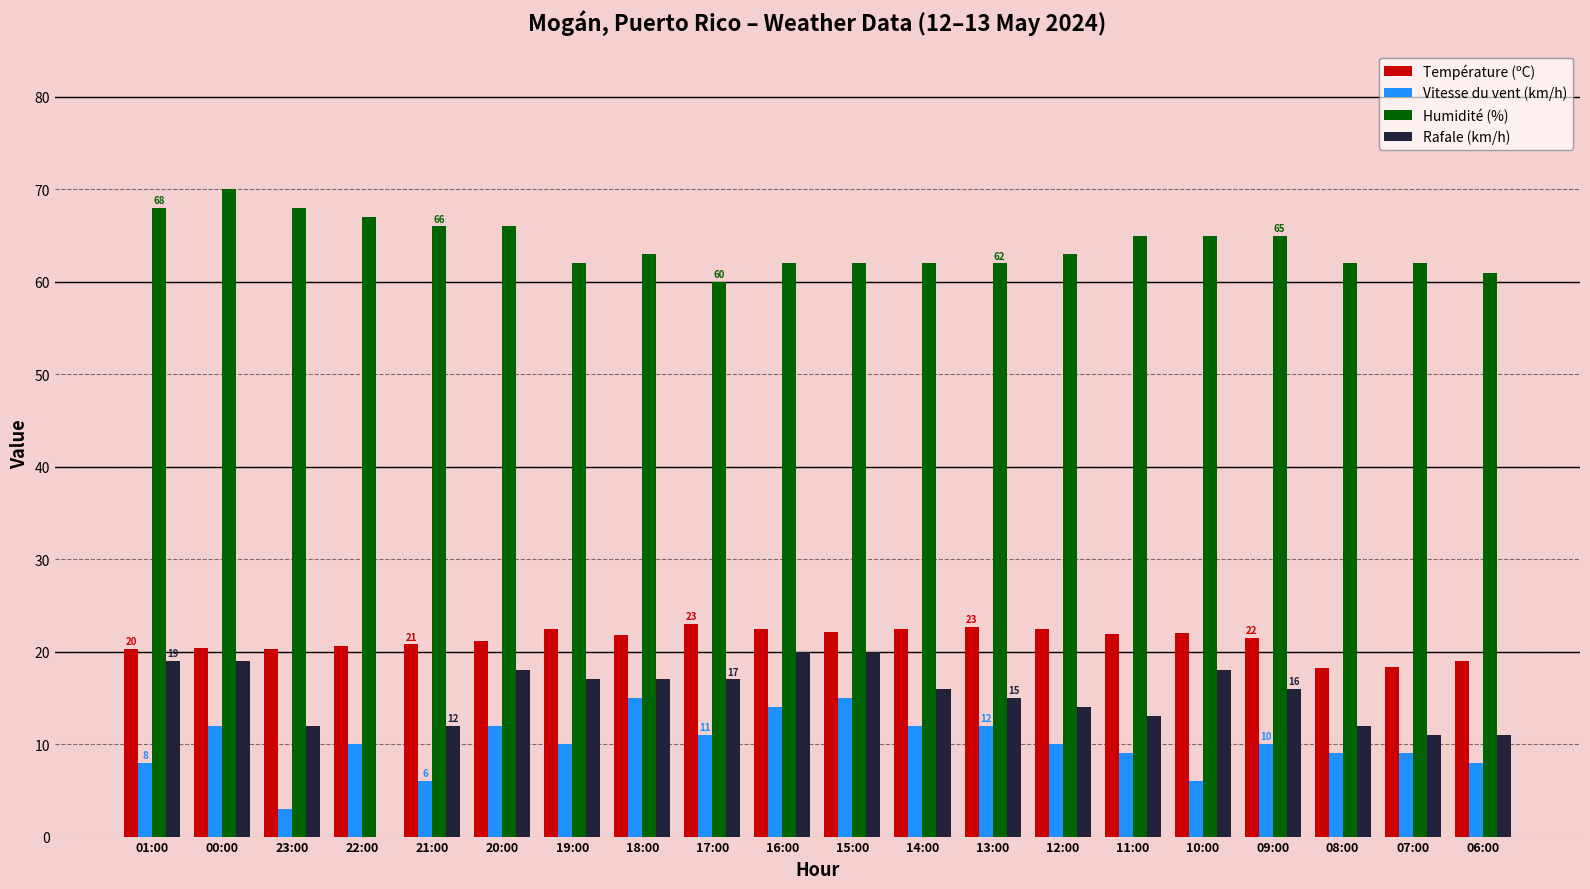

How many groups of bars are there?

20